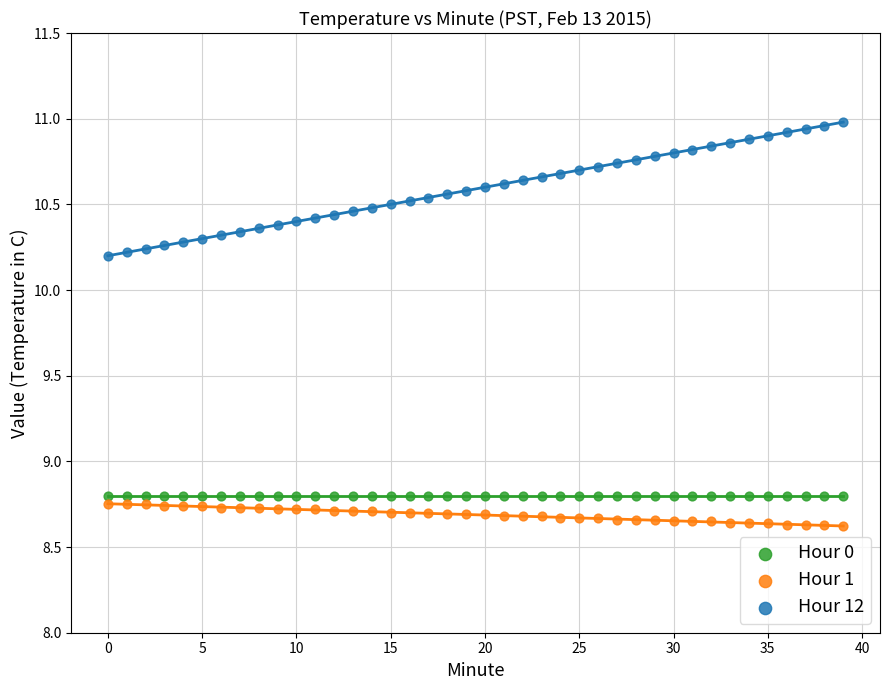

Which series contains the lowest Y value?

Hour 1